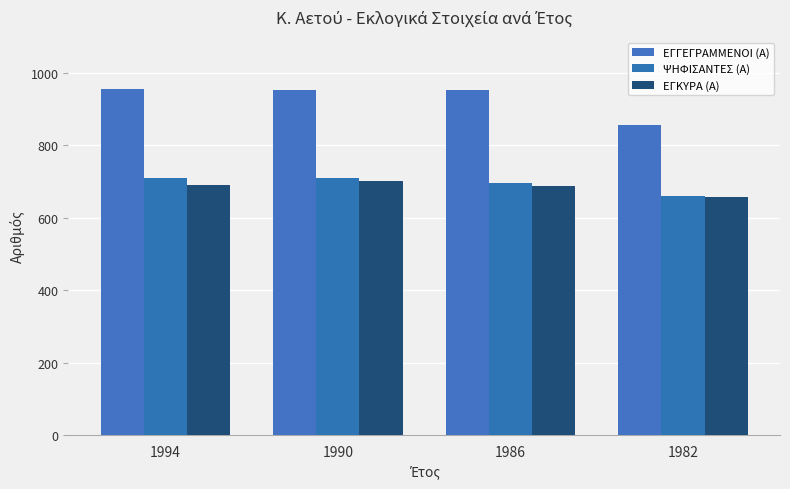

What is the minimum value shown in the chart?

657